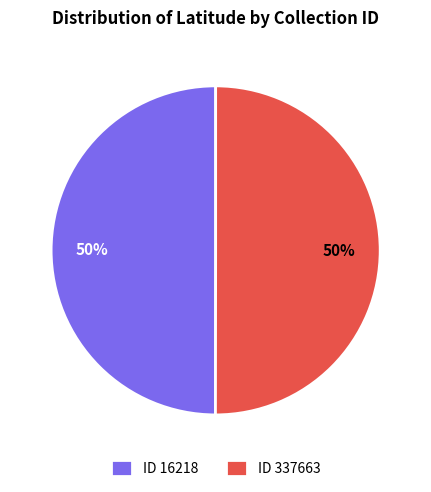

Is the sum of ID 337663 and ID 16218 greater than half?

Yes